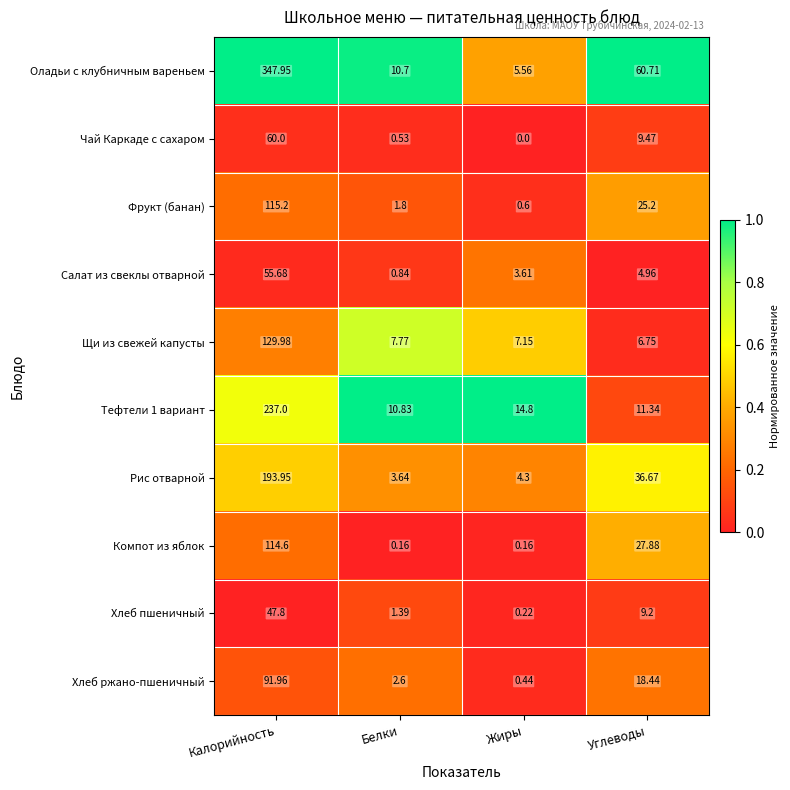

Which series changed the most between Калорийность and Жиры?

Оладьи с клубничным вареньем